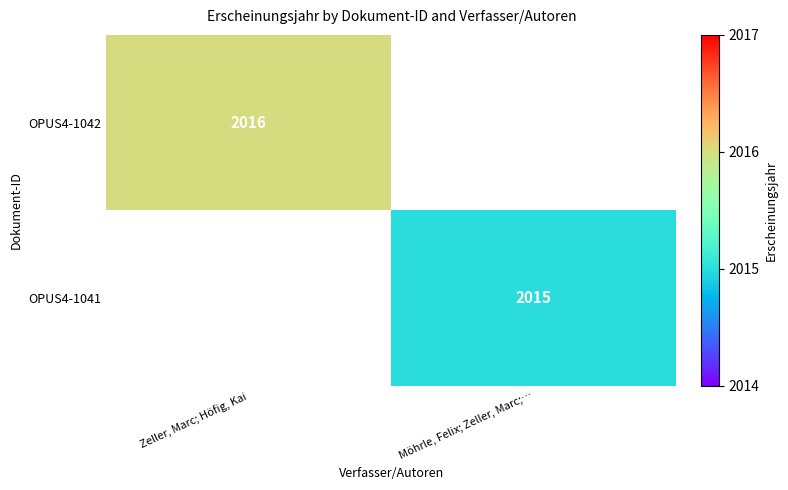

The value of OPUS4-1042 at Zeller, Marc; Höfig, Kai is 3154. True or false?

False